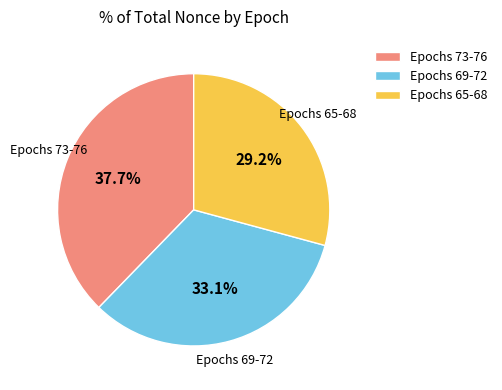

Which has a higher value, Epochs 65-68 or Epochs 69-72?

Epochs 69-72